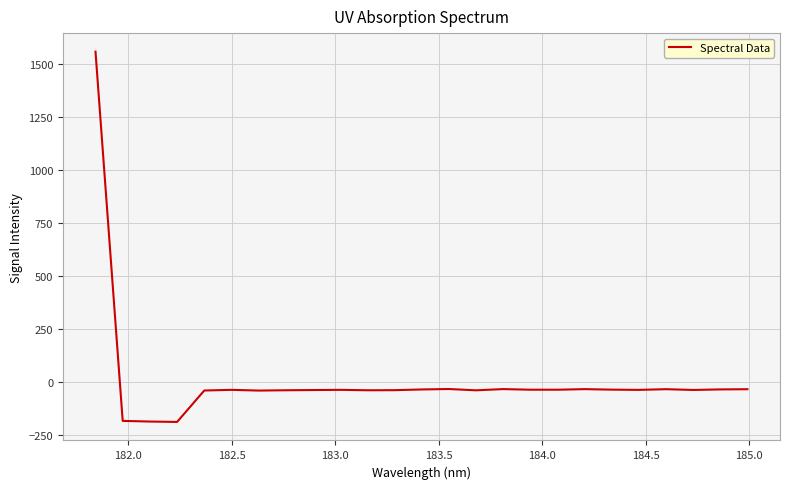

What is the difference between the maximum and minimum values?

1747.8